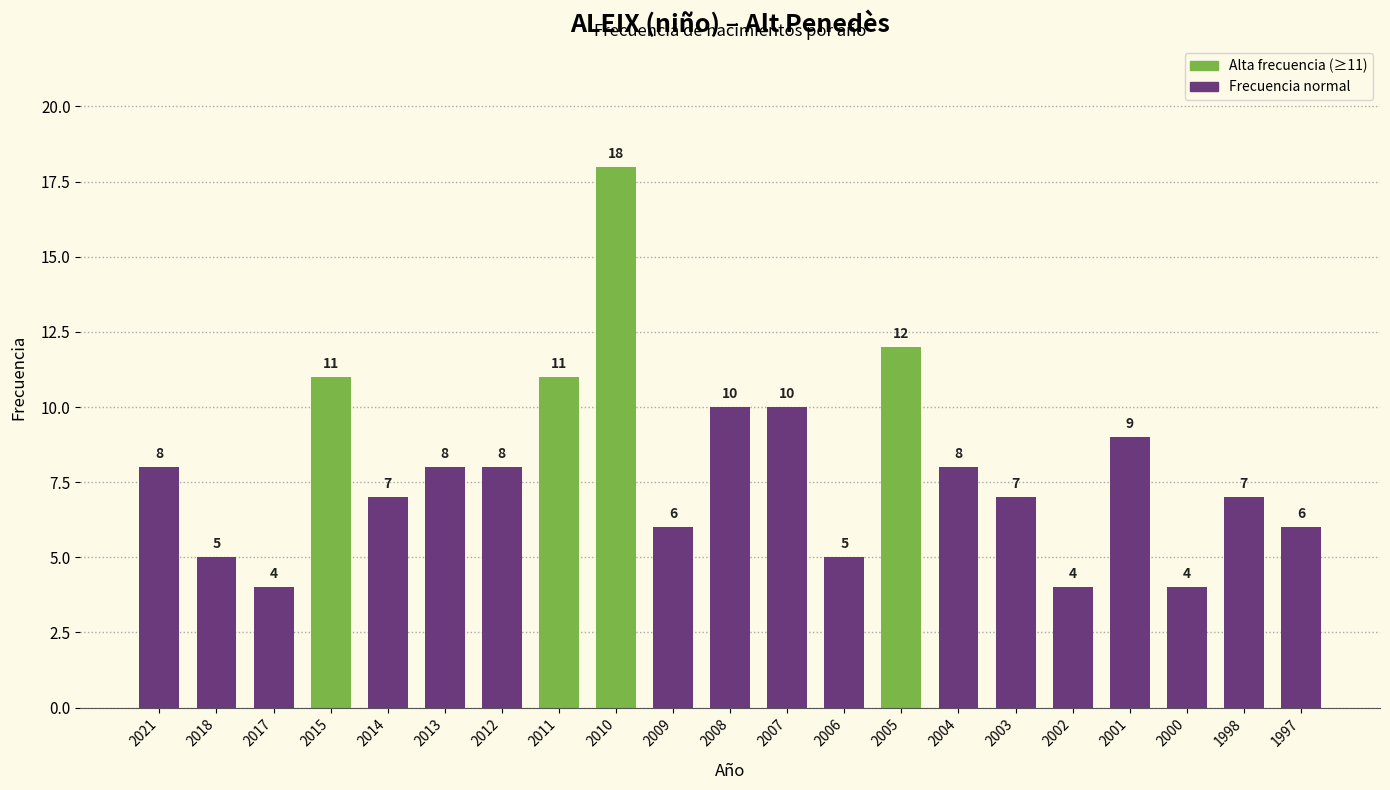

What is the minimum value shown in the chart?

4